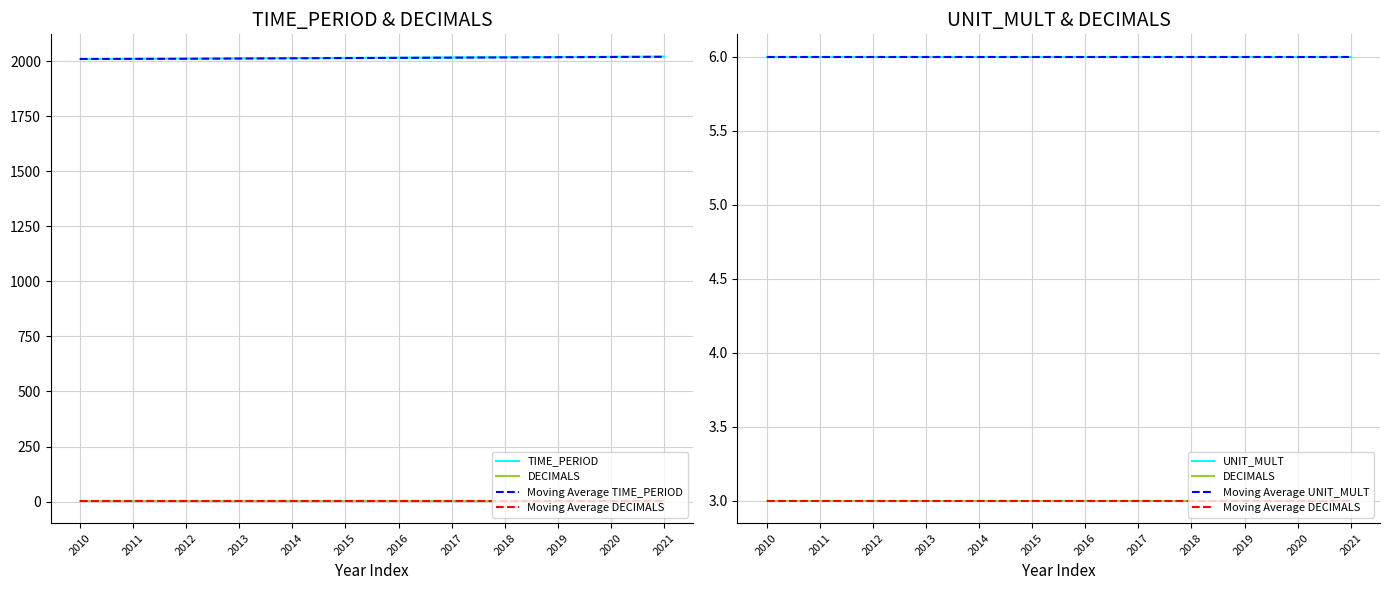

The TIME_PERIOD series shows 2017.0 at 2017. True or false?

True